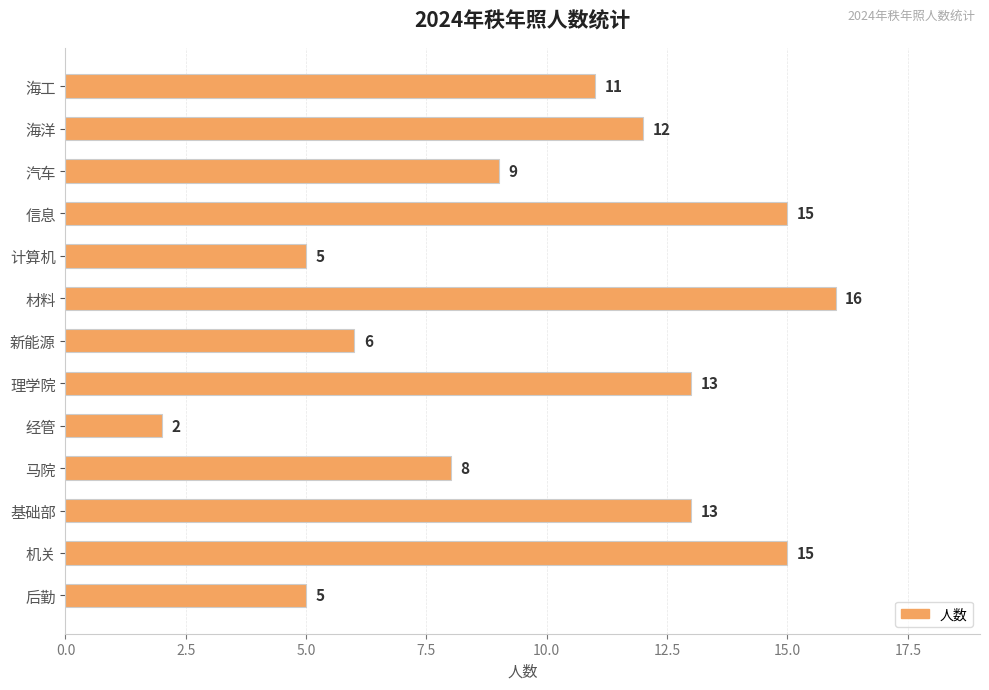

Is it true that the value at 海工 is 11?

True